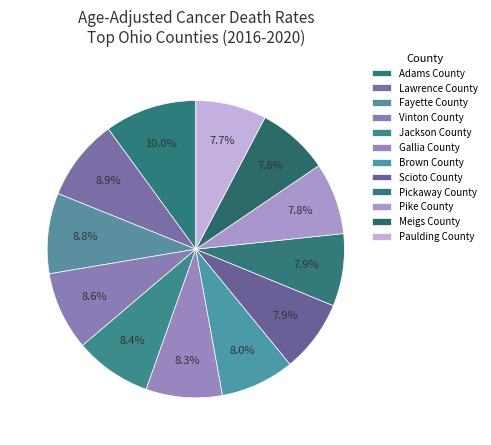

What is the ratio of the value at Jackson County to the value at Scioto County?

1.1